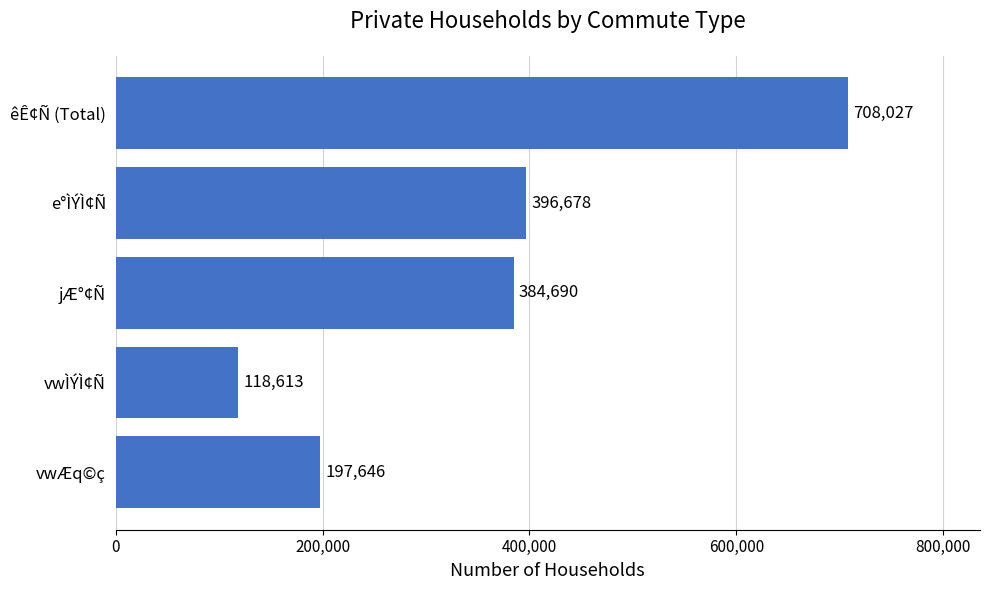

What is the change in value from jÆ°¢Ñ to êÊ¢Ñ (Total)?

+323337